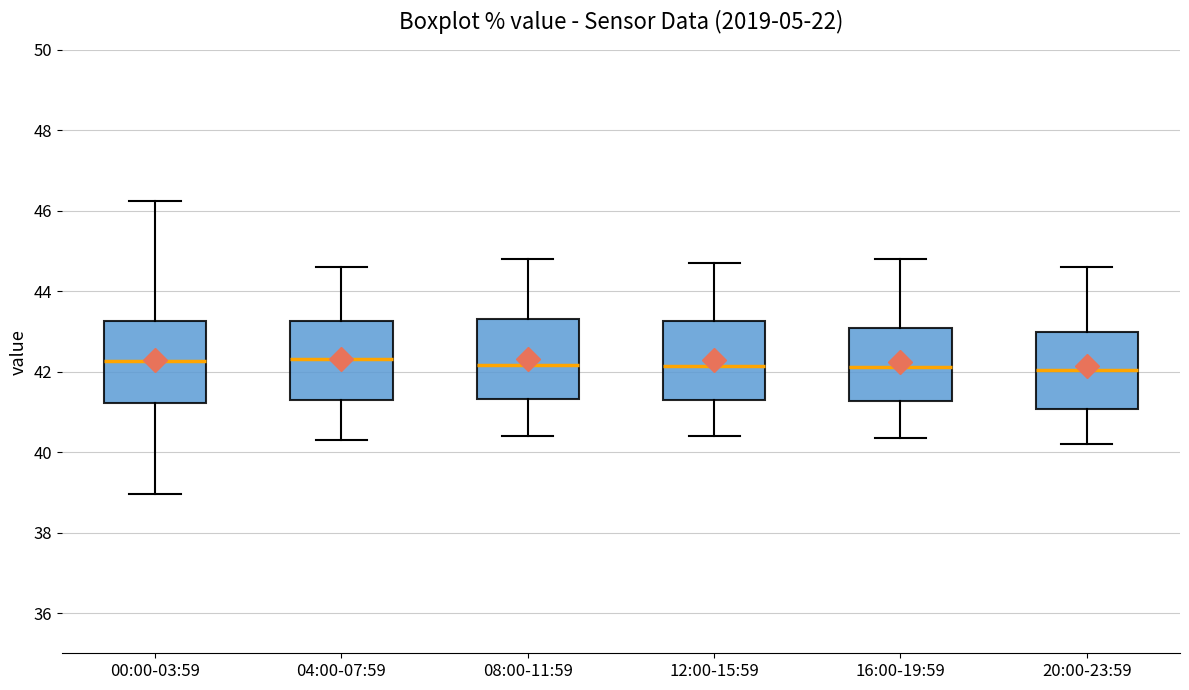

Where does the upper whisker of the box for 20:00-23:59 end on the y-axis? The values are not printed on the chart, so give them approximately, as read against the axis.

44.6